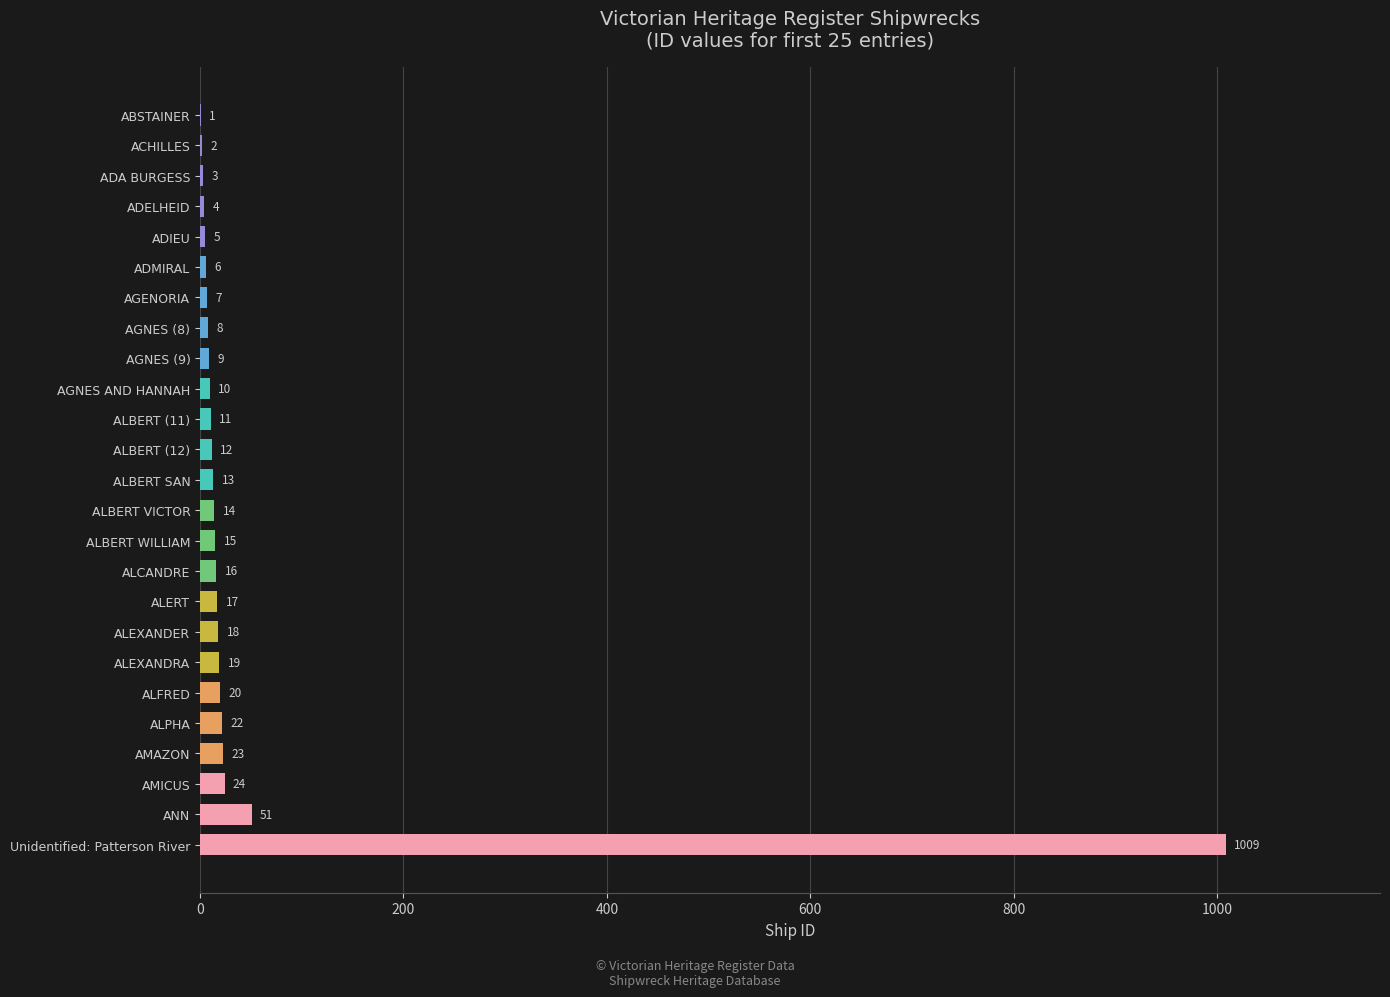

Which category has the highest value across all series?

Unidentified: Patterson River